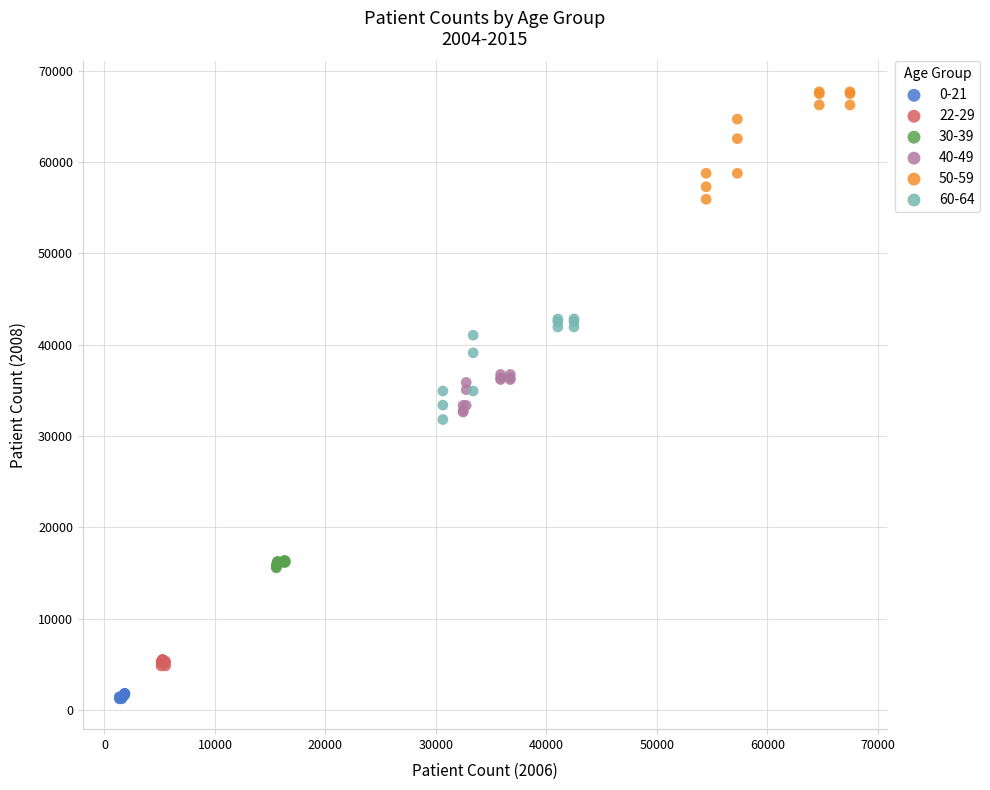

Which series reaches the maximum Y coordinate?

50-59